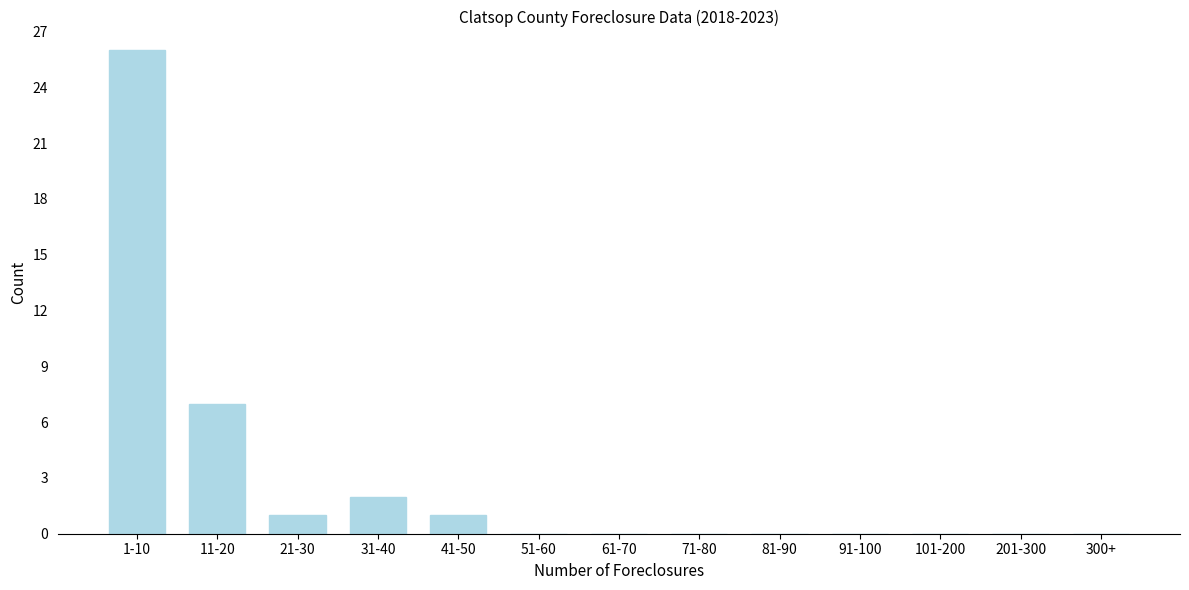

Reading left to right, transcribe all the data shown in this chart.

1-10=26	11-20=7	21-30=1	31-40=2	41-50=1	51-60=0	61-70=0	71-80=0	81-90=0	91-100=0	101-200=0	201-300=0	300+=0